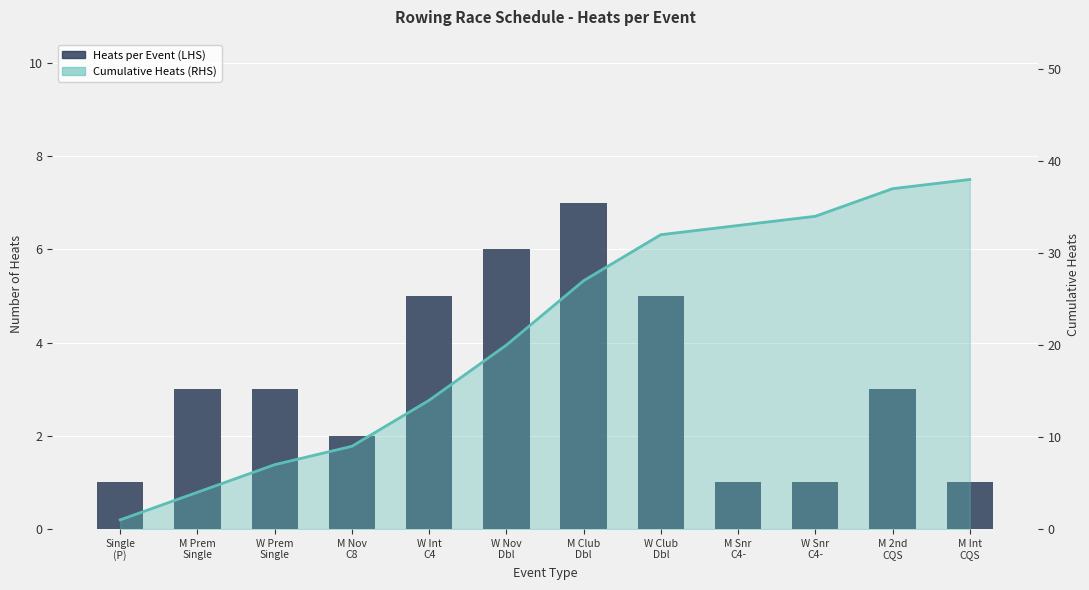

At how many categories does at least one series exceed 10?

8